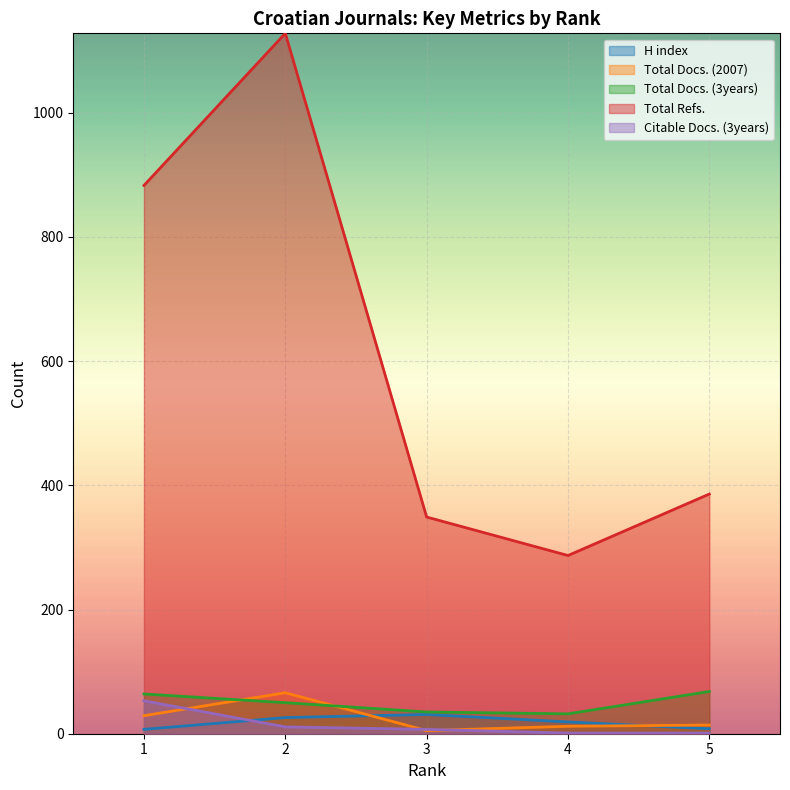

Where is the first local maximum for Total Docs. (2007)?

2